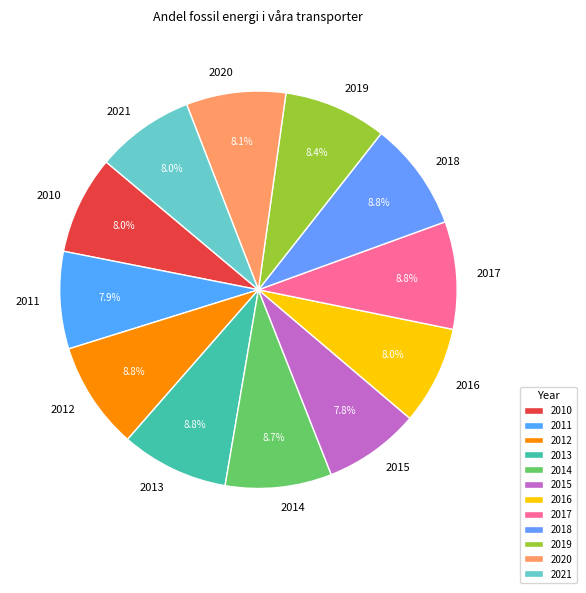

To the nearest percent, what is the difference between the largest and smallest slice percentages?

1%